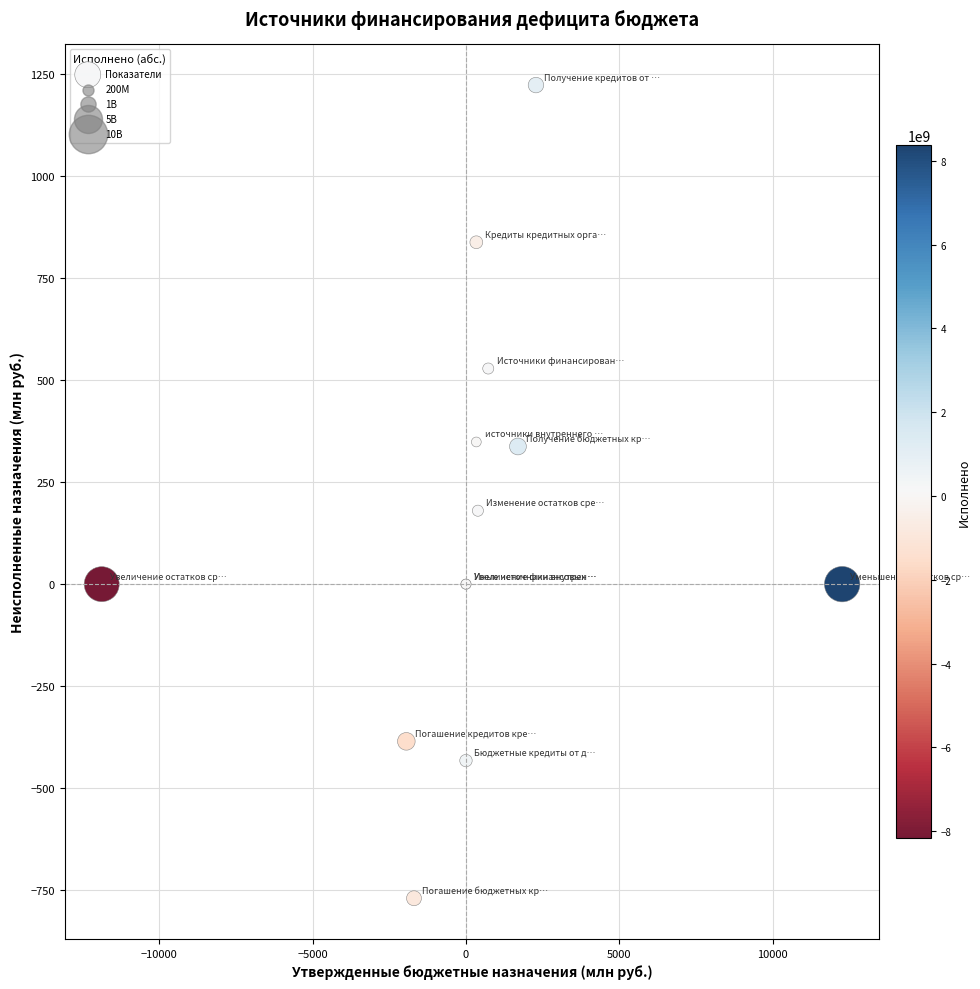

What Y value in the scatter plot is closest to 226?

180.0